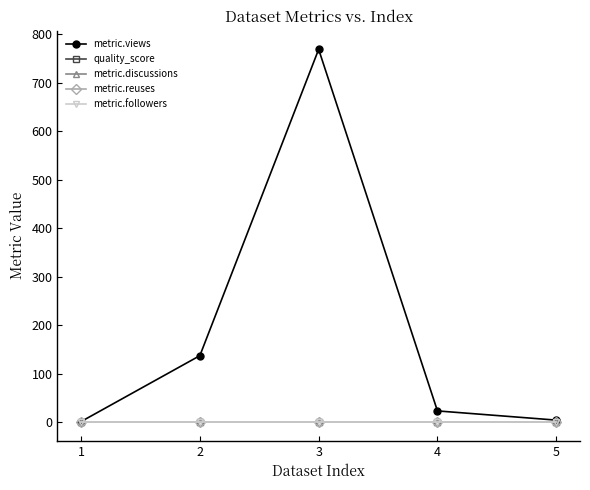

What is the total value across all series at 2?

137.6